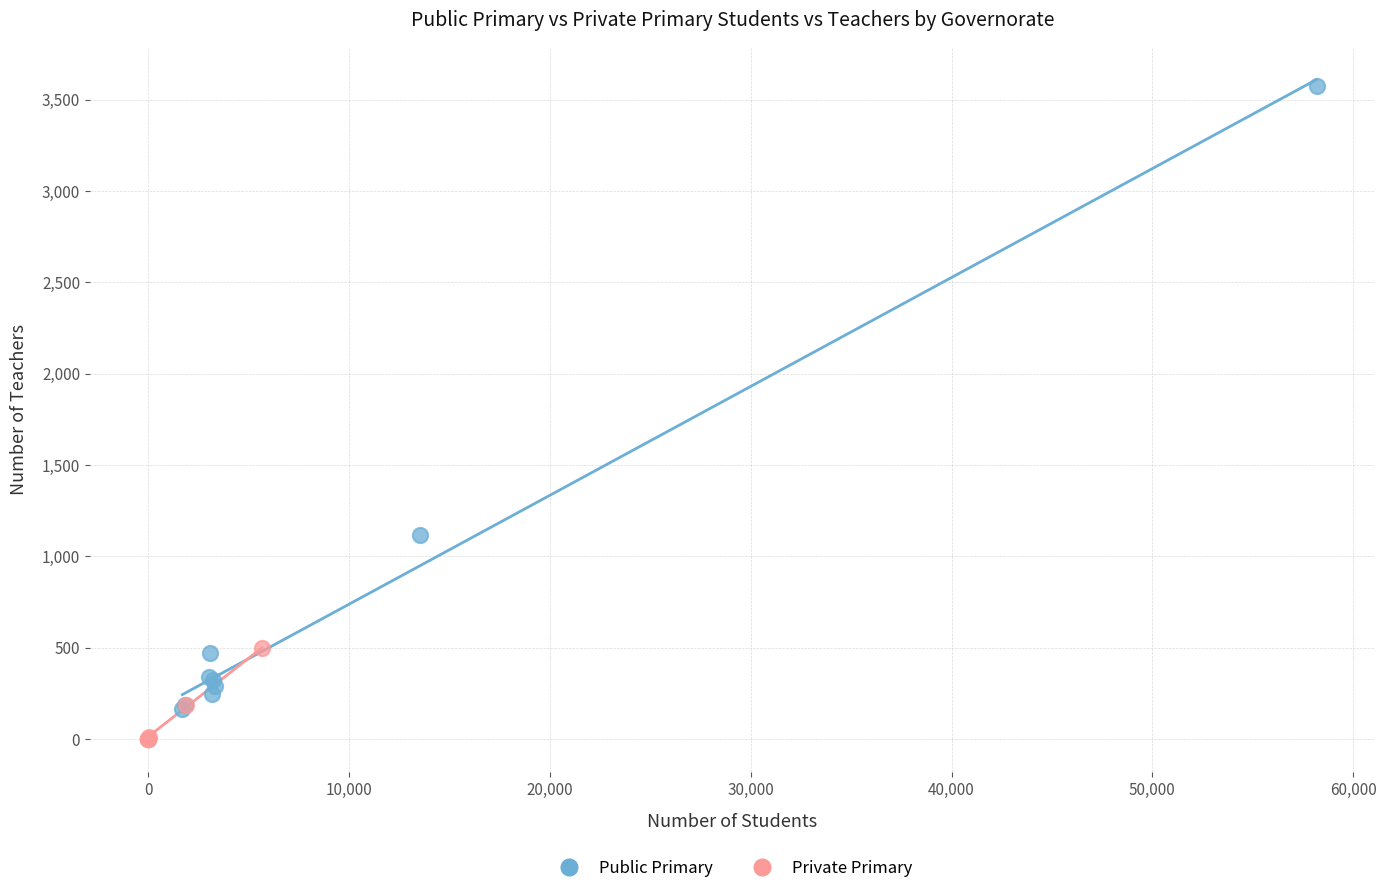

Which series contains the highest Y value?

Public Primary